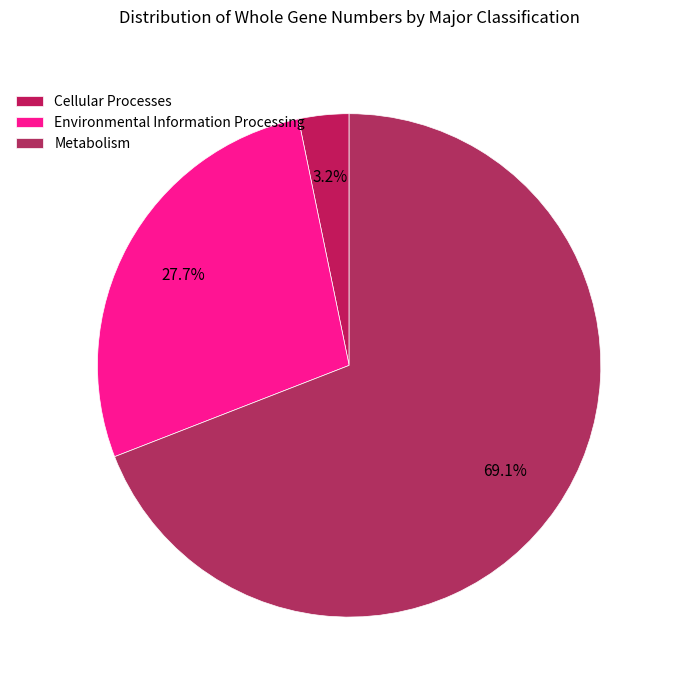

What percentage is the Metabolism slice, to the nearest percent?

69%